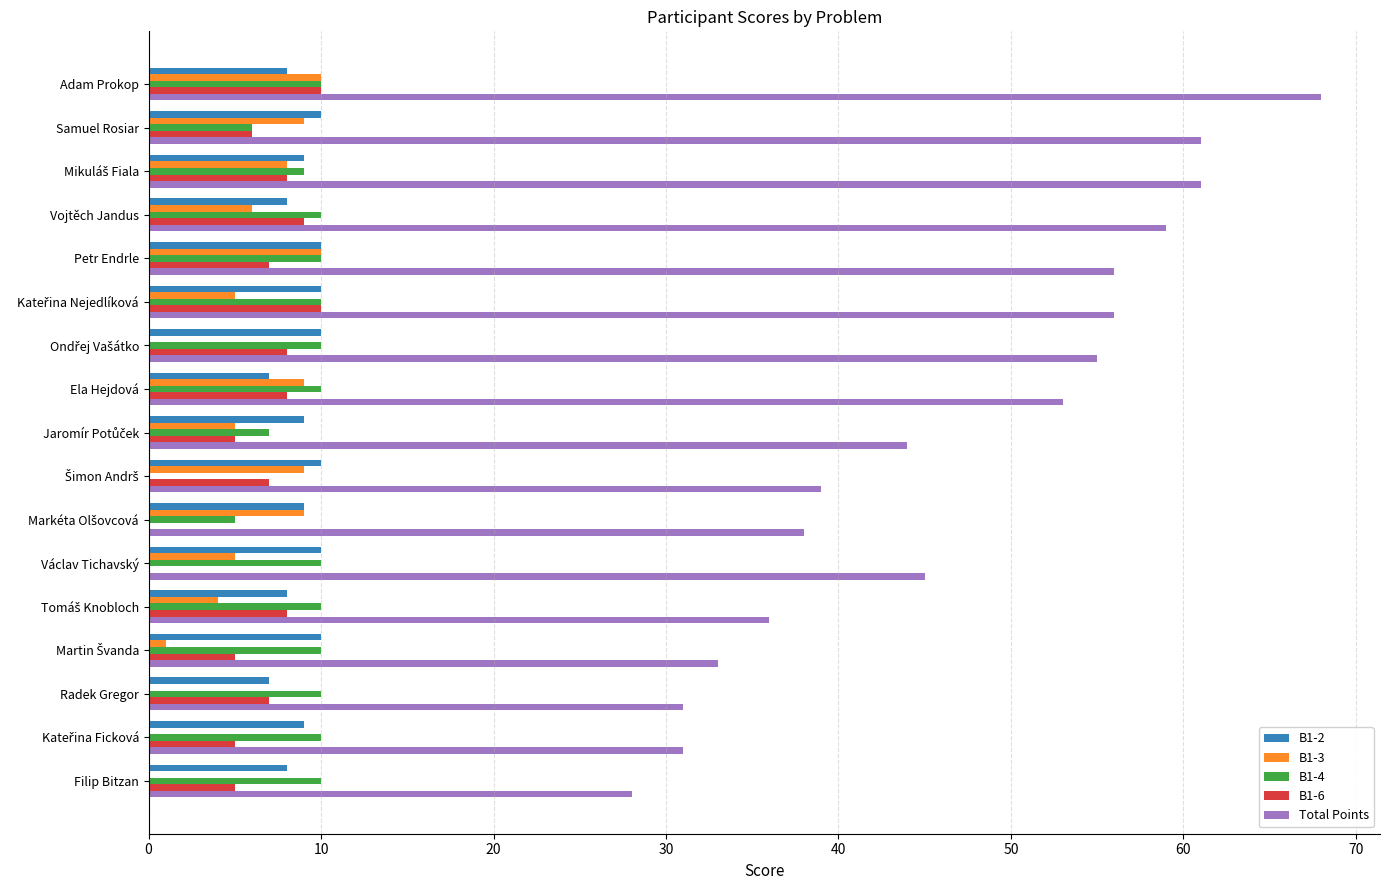

What is the sum of all Total Points values?

794